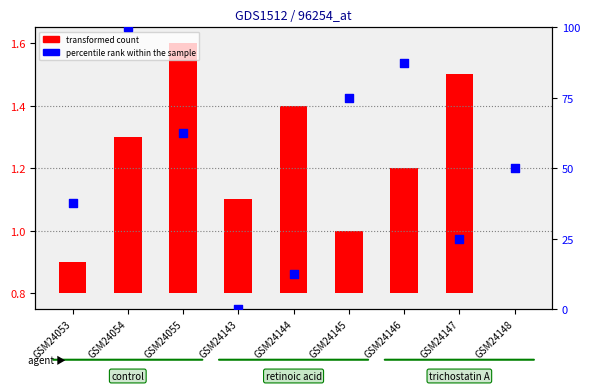

Which series contains the highest Y value?

percentile rank within the sample